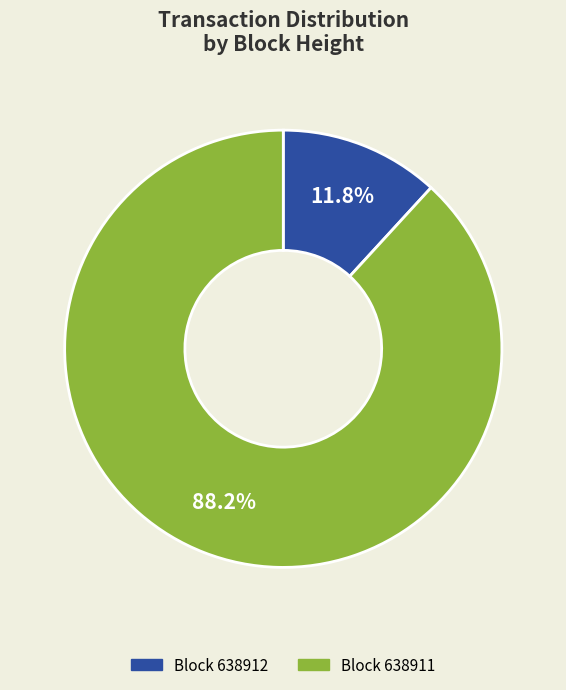

Does any single category account for the majority?

Yes